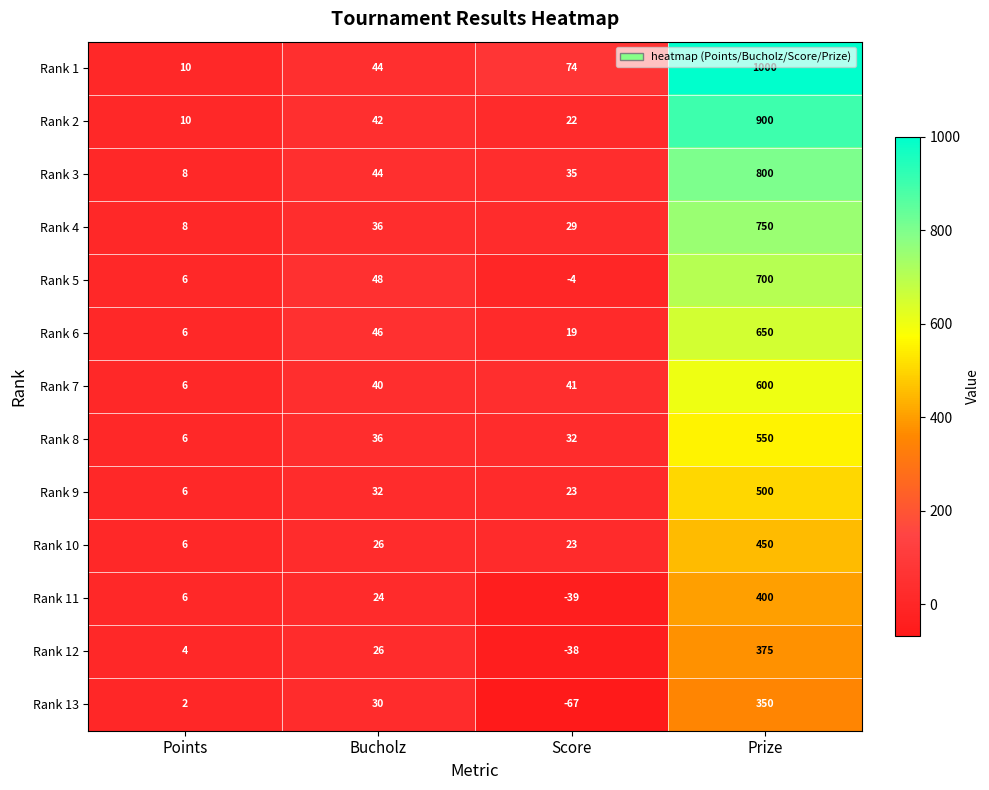

Which series has the largest range (max minus min)?

Rank 1